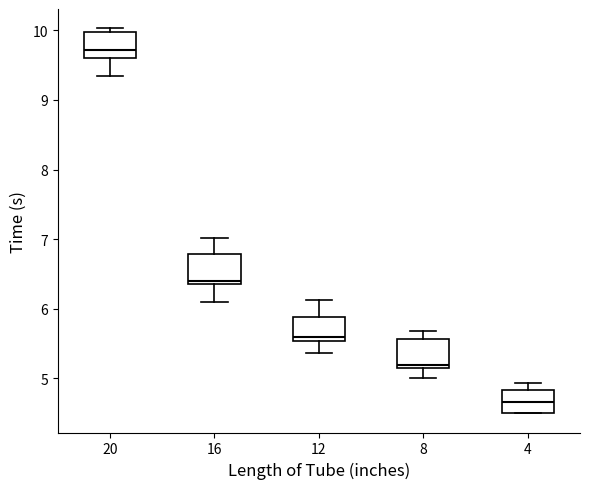

Reading left to right, read every box against the y-axis: the position of its median line, the range the box covers, and the ends of its whiskers. The values are not printed on the chart, so give them approximately, as read against the axis.

20: median 9.7, box 9.6 to 10.0, whiskers 9.4 to 10.0 (just above the box's upper edge)
16: median 6.4 (just above the box's lower edge), box 6.4 to 6.8, whiskers 6.1 to 7.0
12: median 5.6, box 5.5 to 5.9, whiskers 5.4 to 6.1
8: median 5.2 (just above the box's lower edge), box 5.2 to 5.6, whiskers 5.0 to 5.7
4: median 4.7, box 4.5 to 4.8, whiskers 4.5 to 4.9